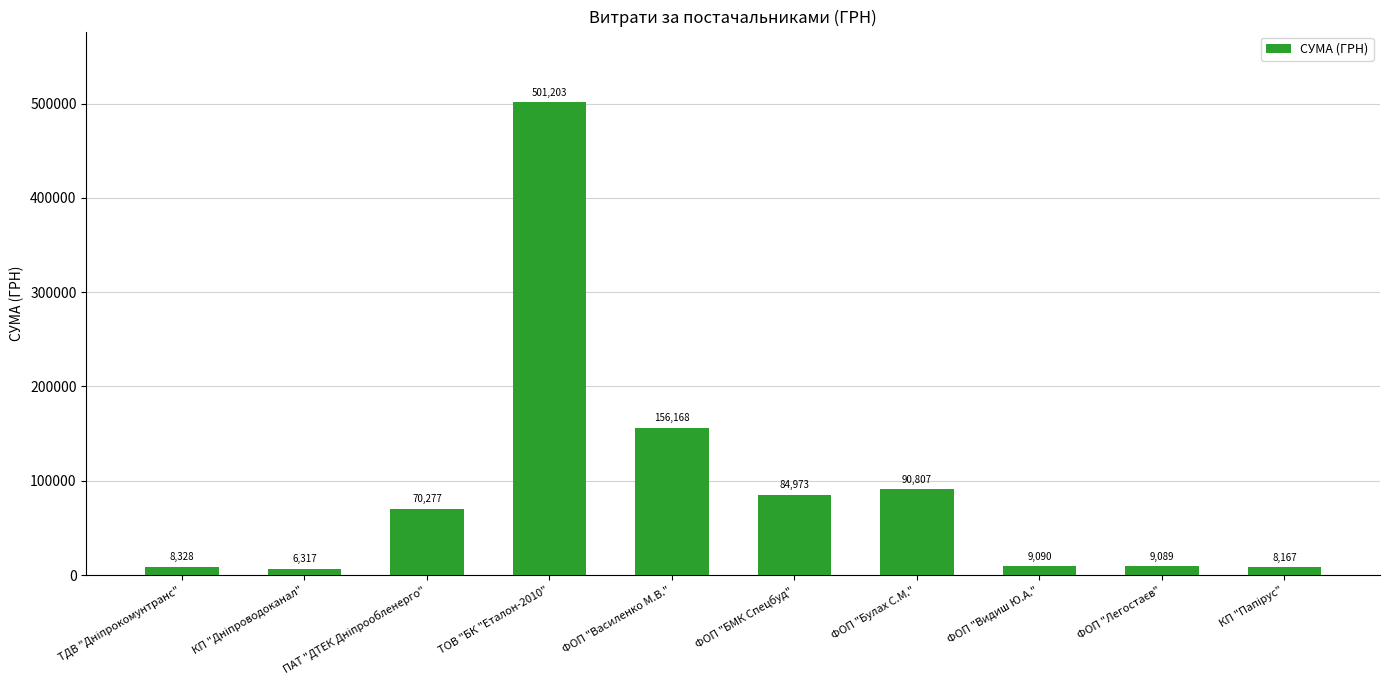

The value at ТОВ "БК "Еталон-2010" is 188093.2. True or false?

False